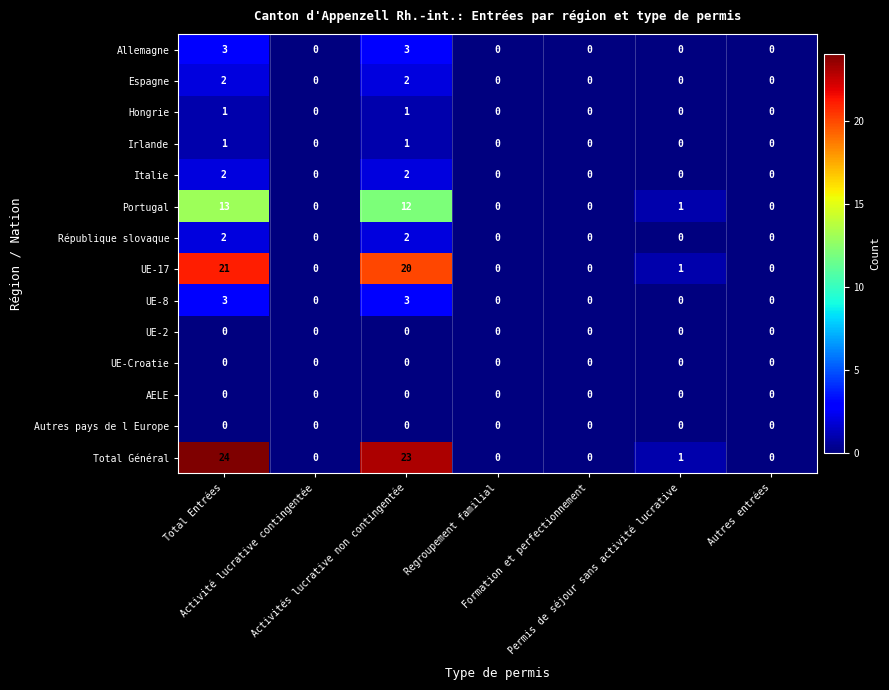

What is the greatest value displayed?

24